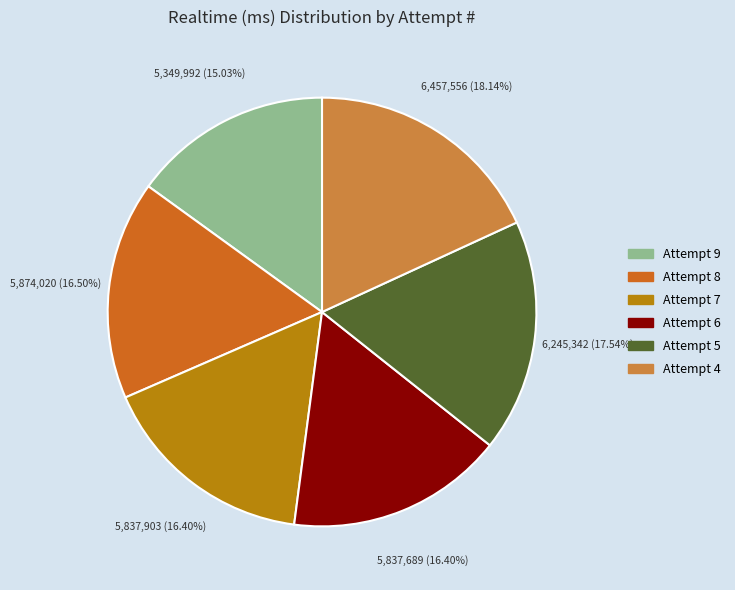

Between Attempt 8 and Attempt 5, which is larger?

Attempt 5